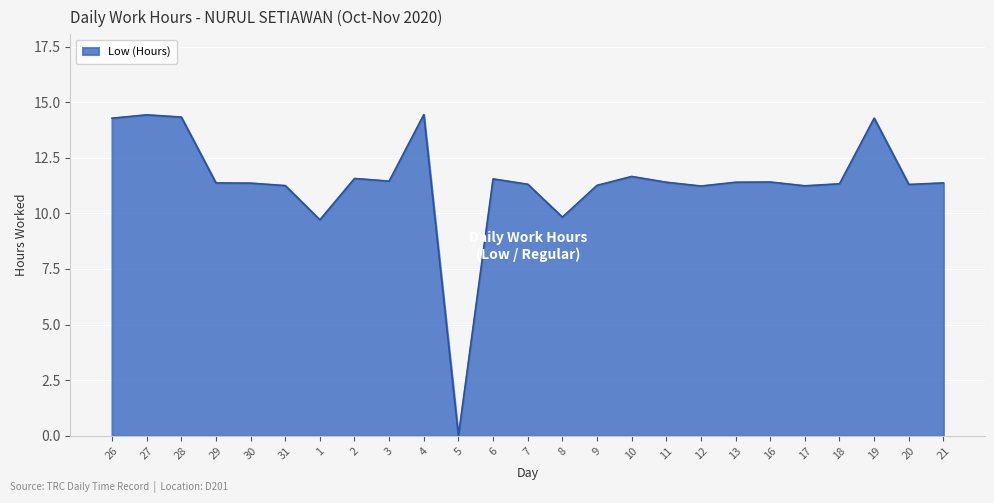

What is the greatest value displayed?

14.4